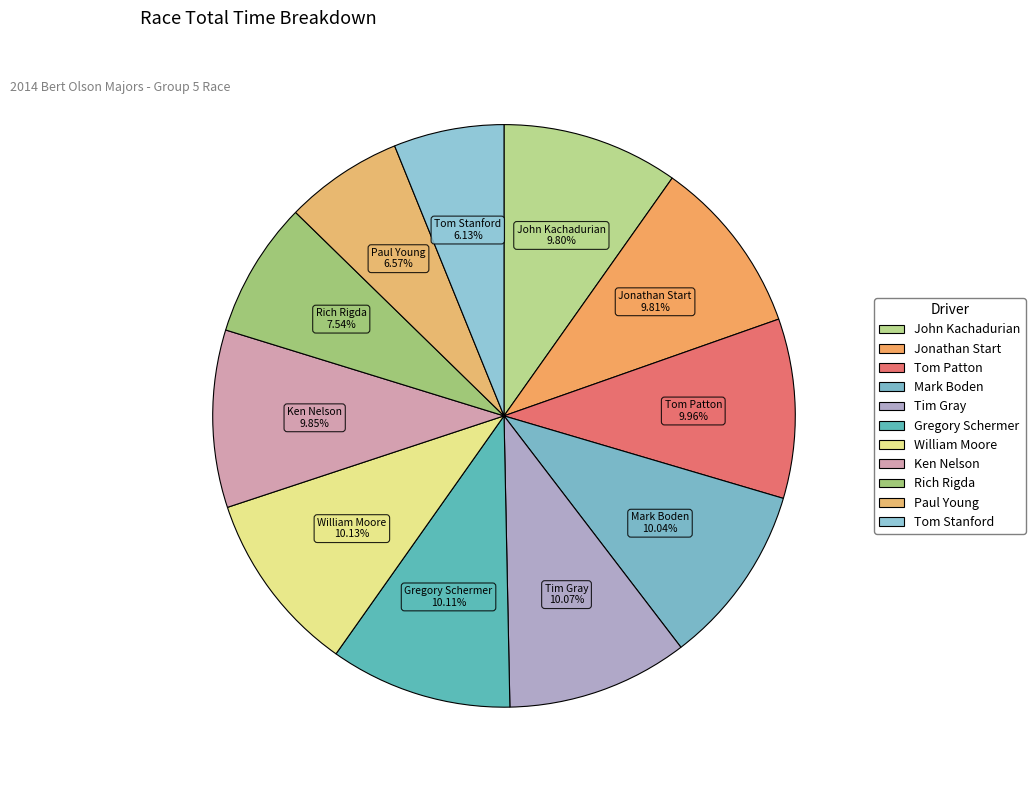

To the nearest percent, what is the difference between the largest and smallest slice percentages?

4%